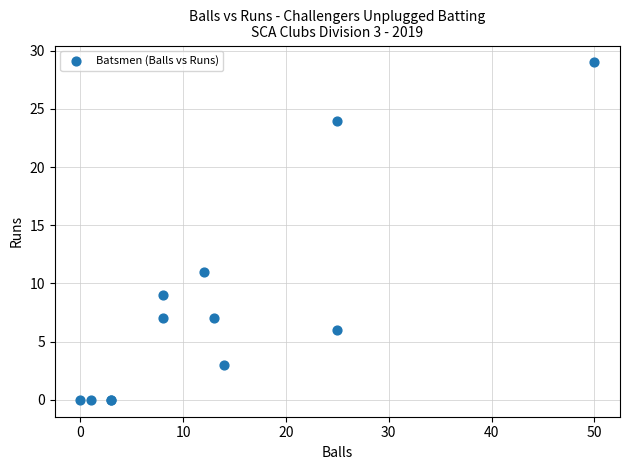

What Y value in the scatter plot is closest to 14?

11